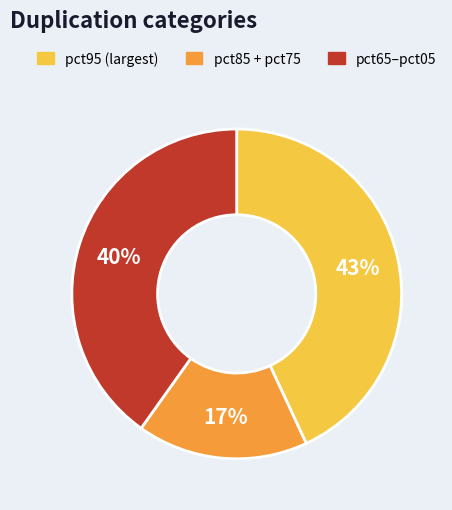

To the nearest percent, what is the average slice percentage?

33%